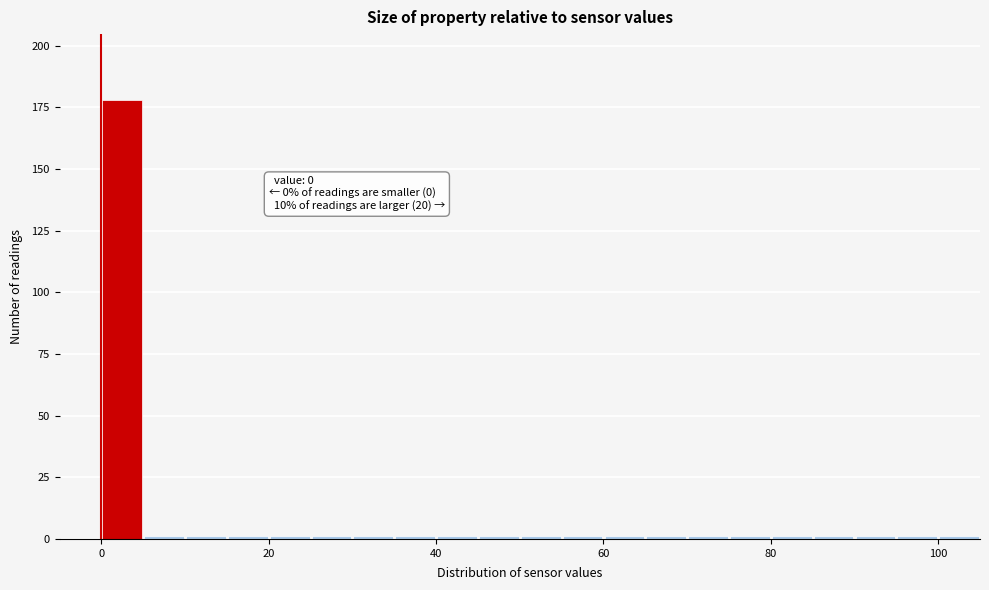

Around what value on the x-axis is the tallest bar? Give the approximate position of its centre, as read against the axis.

2